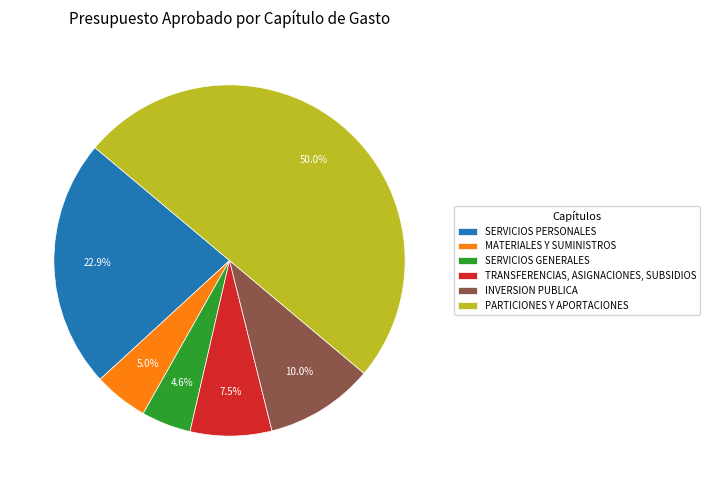

Rank the categories by value from lowest to highest.

SERVICIOS GENERALES, MATERIALES Y SUMINISTROS, TRANSFERENCIAS, ASIGNACIONES, SUBSIDIOS, INVERSION PUBLICA, SERVICIOS PERSONALES, PARTICIONES Y APORTACIONES